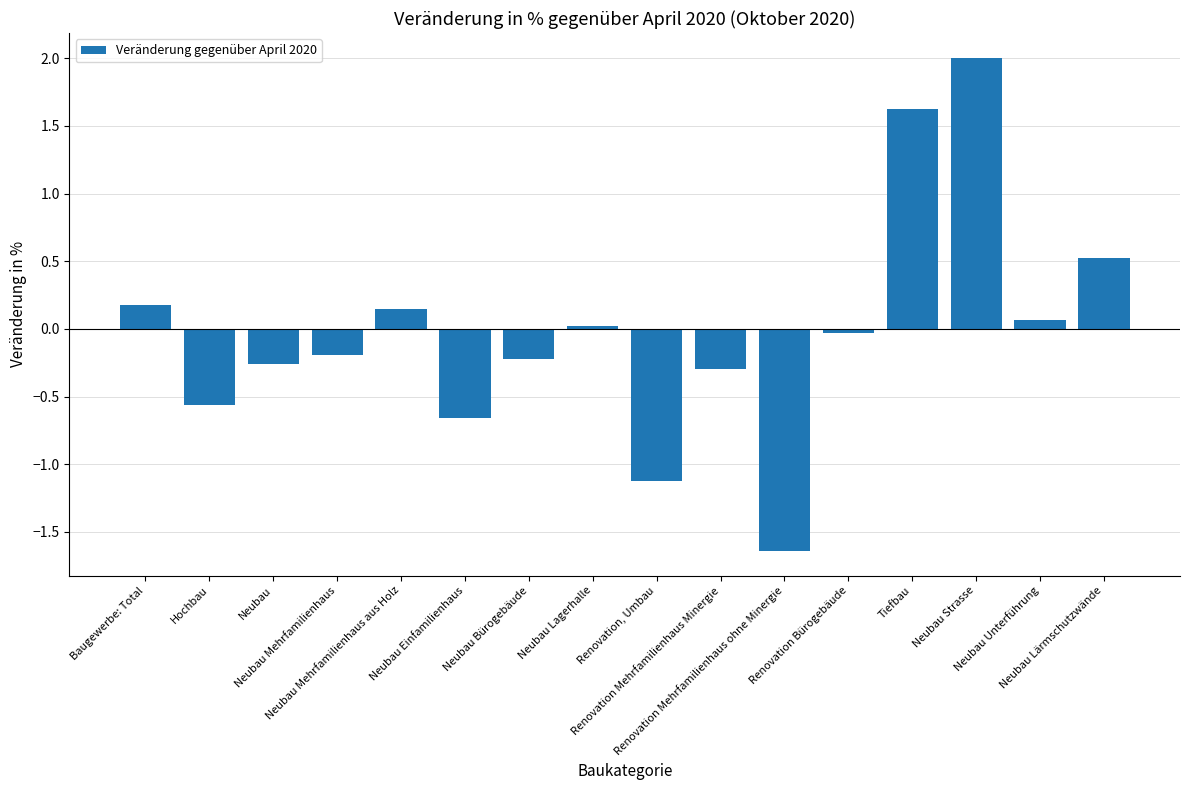

The value at Neubau Lagerhalle is 0.0. True or false?

True